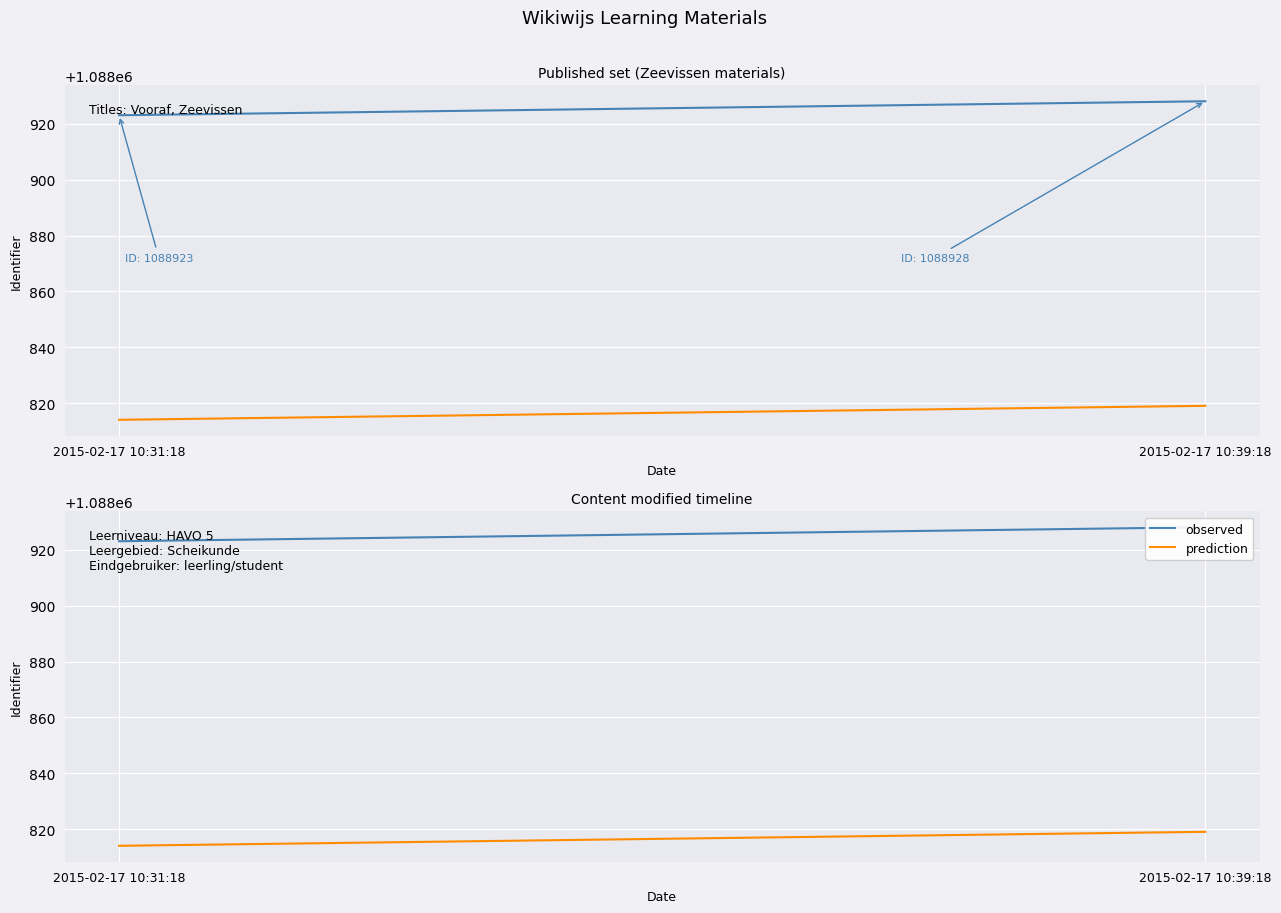

List the series in order of their overall mean, highest first.

observed, prediction